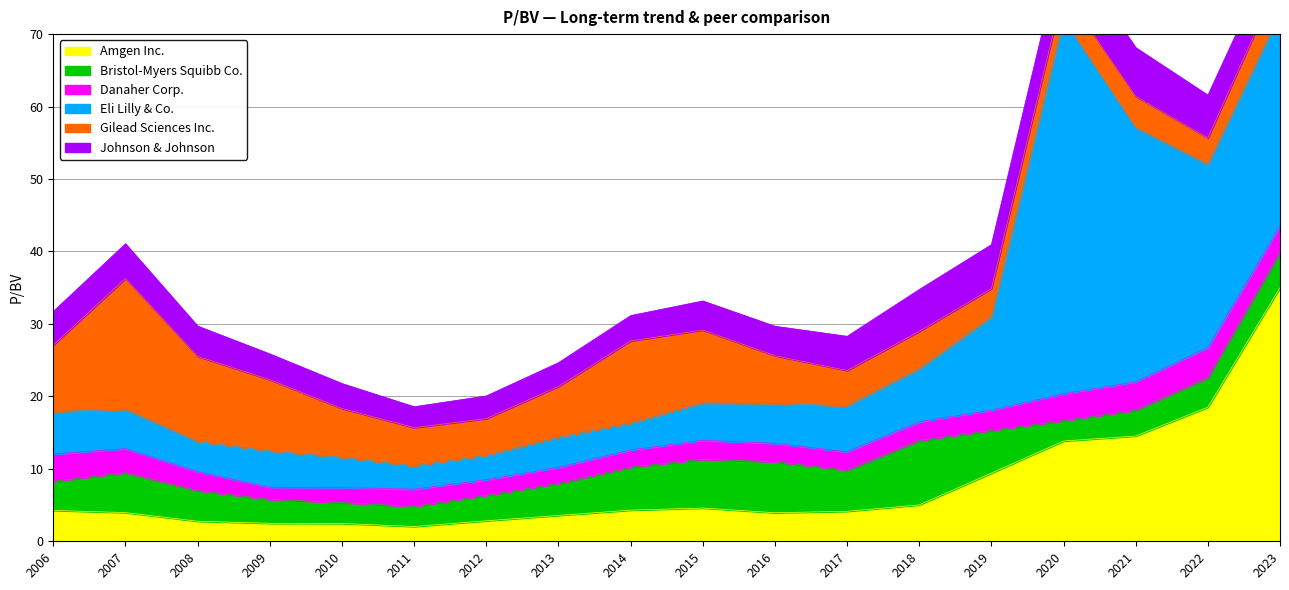

How many distinct data groups are displayed?

6